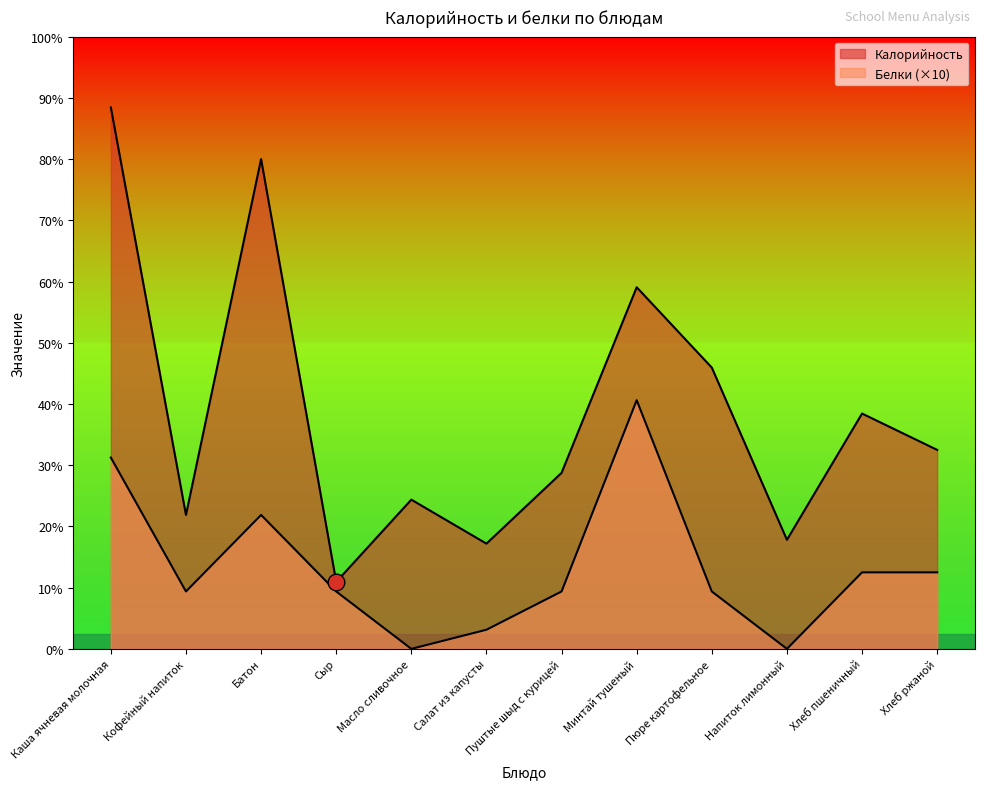

Reading right to left, transcribe all the data shown in this chart.

Калорийность: 104	123	57	147	189	92	55	78	35	256	70	283
Белки: 40	40	0	30	130	30	10	0	30	70	30	100